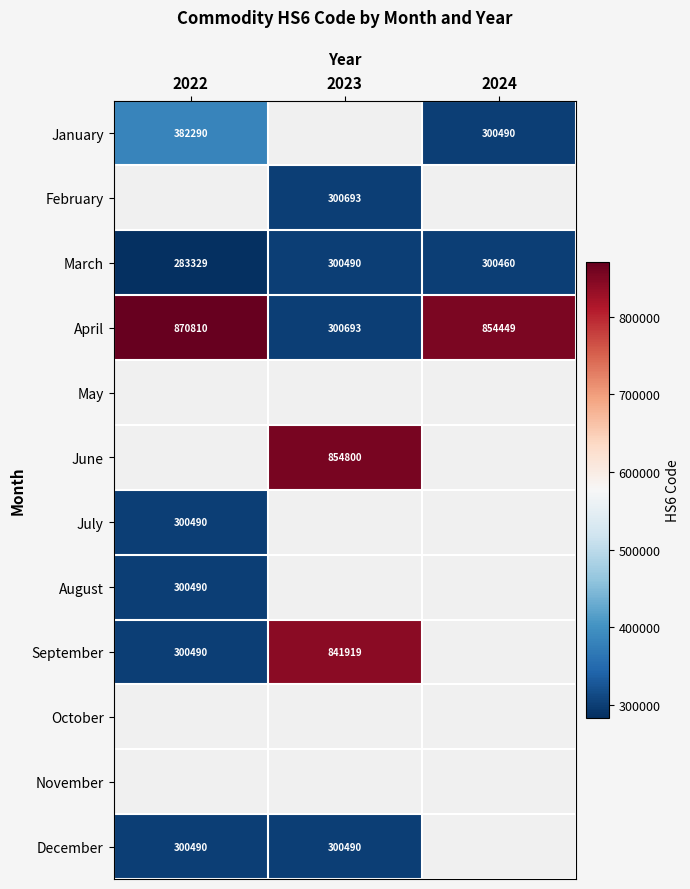

True or false: July has a value of 300490 at 2022.

True